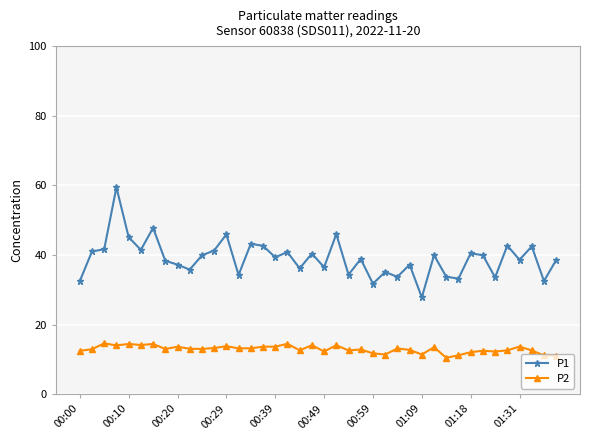

Which series has the widest spread of values?

P1